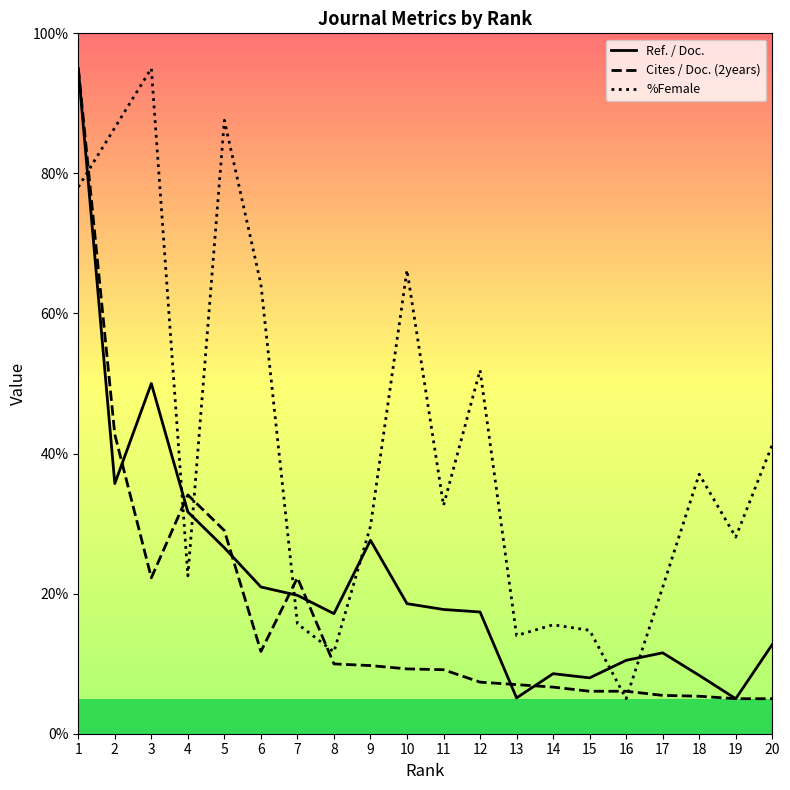

True or false: Cites / Doc. (2years) has more than 1 interior local peaks.

True